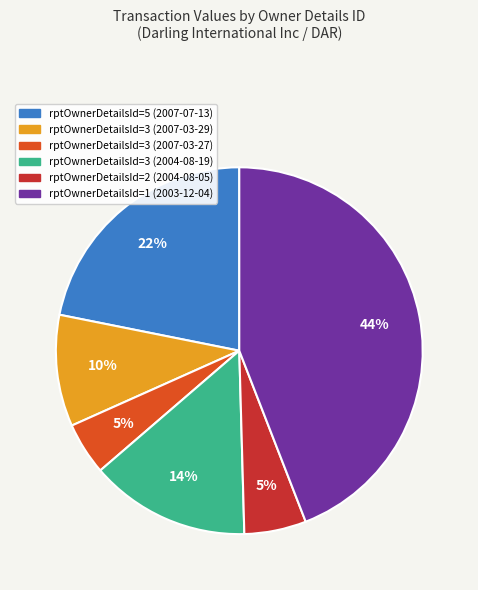

Count the number of slices in the pie.

6